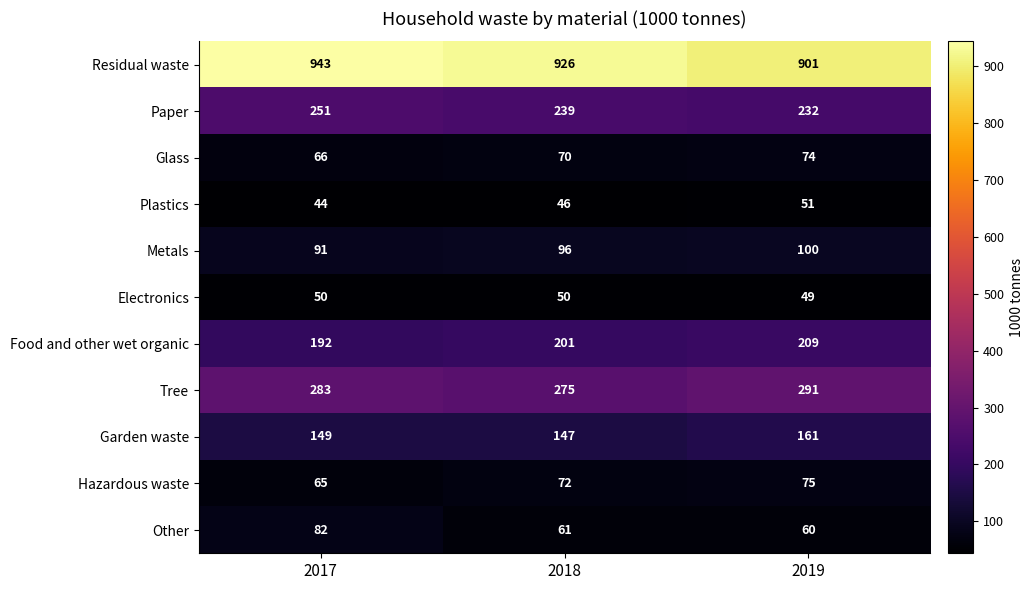

What is the greatest value displayed?

943